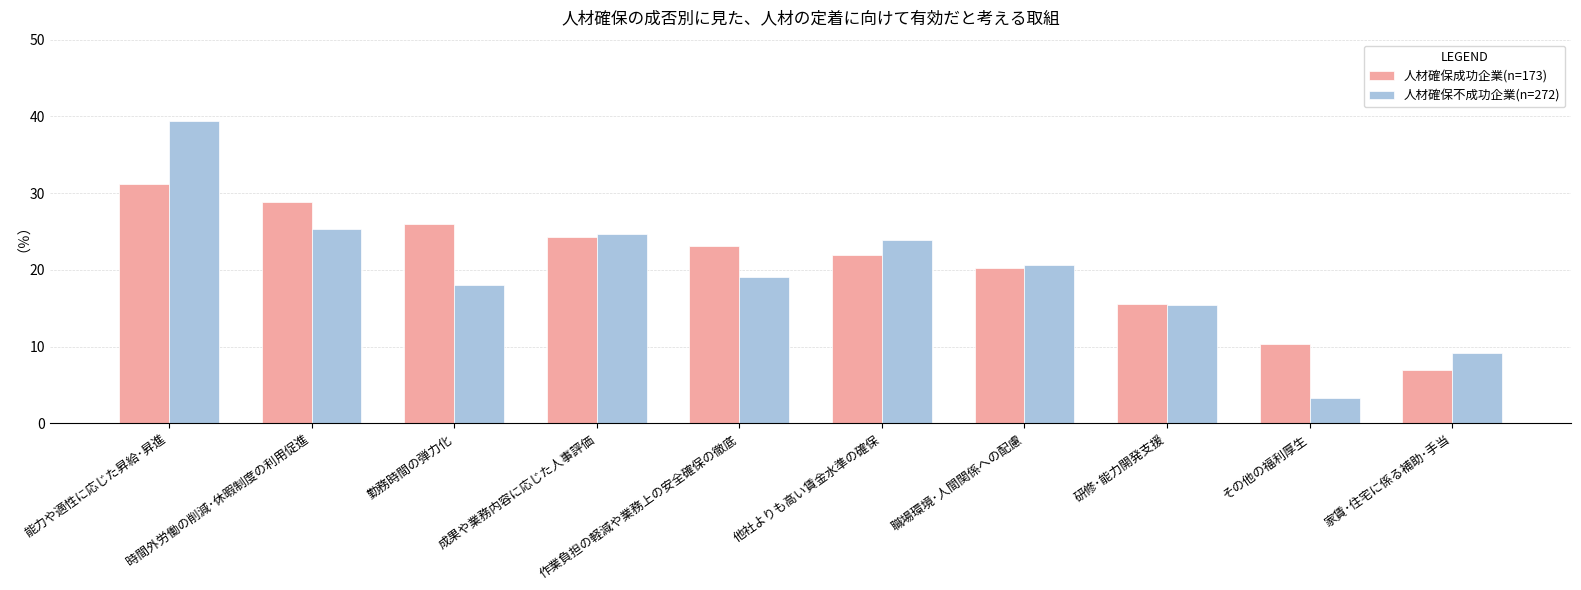

What is the total value across all series at 時間外労働の削減･休暇制度の利用促進?

54.3